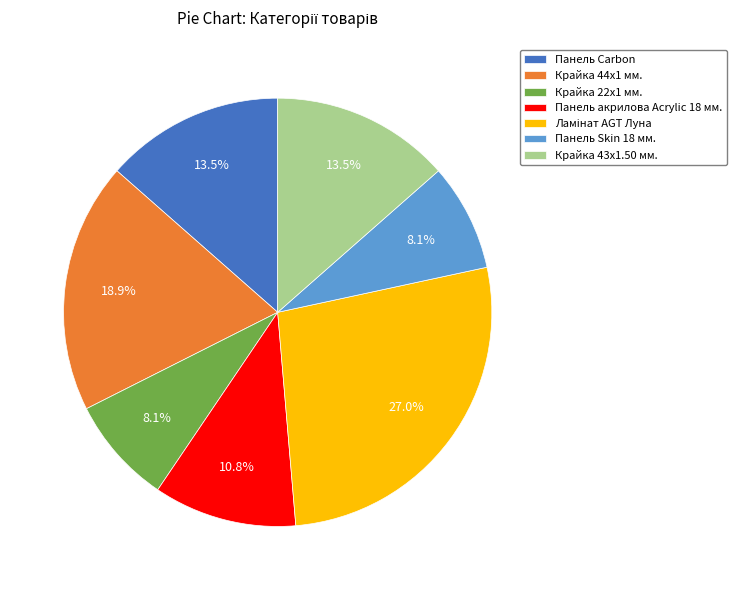

Approximately how many times larger is the value at Крайка 44x1 мм. compared to Крайка 43x1.50 мм.?

1.4